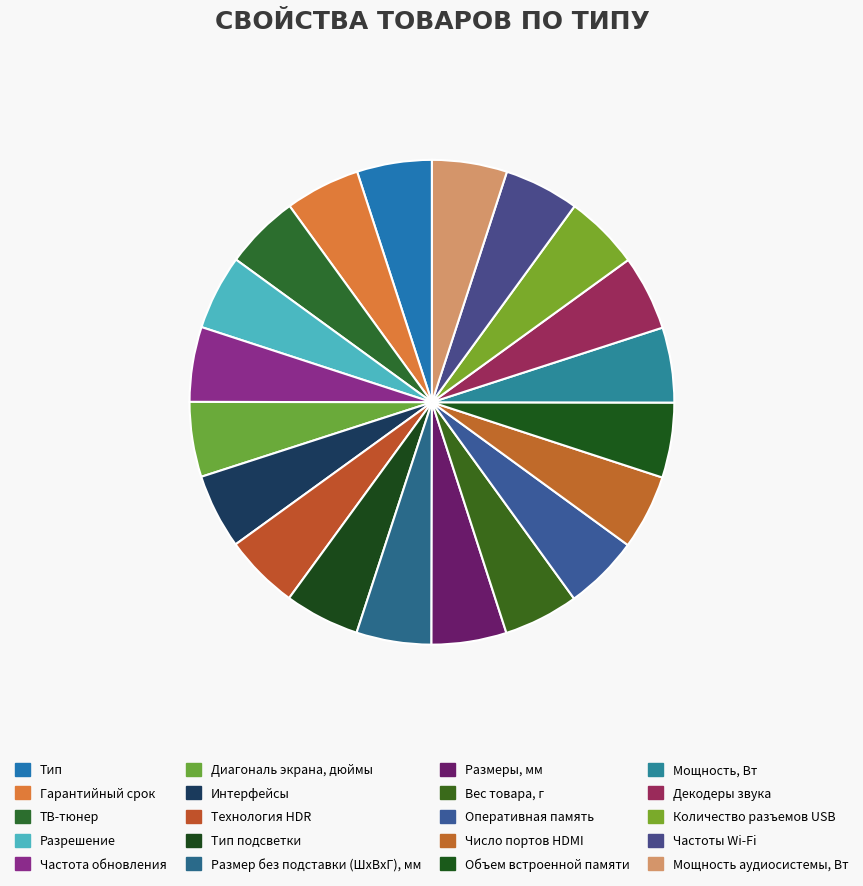

Is Декодеры звука the majority of the pie?

No